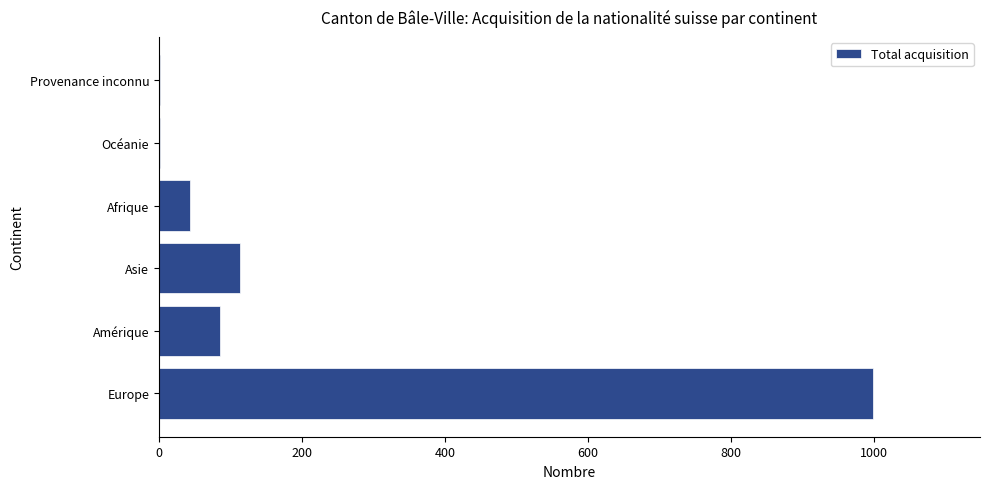

Count the number of categories in the chart.

6